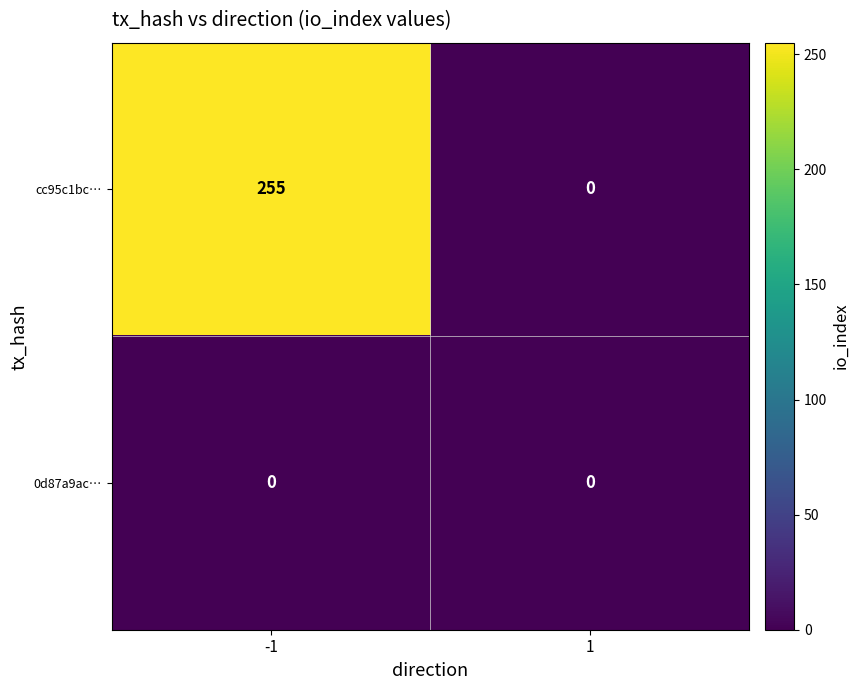

What is the spread (max minus min) of values at -1?

255